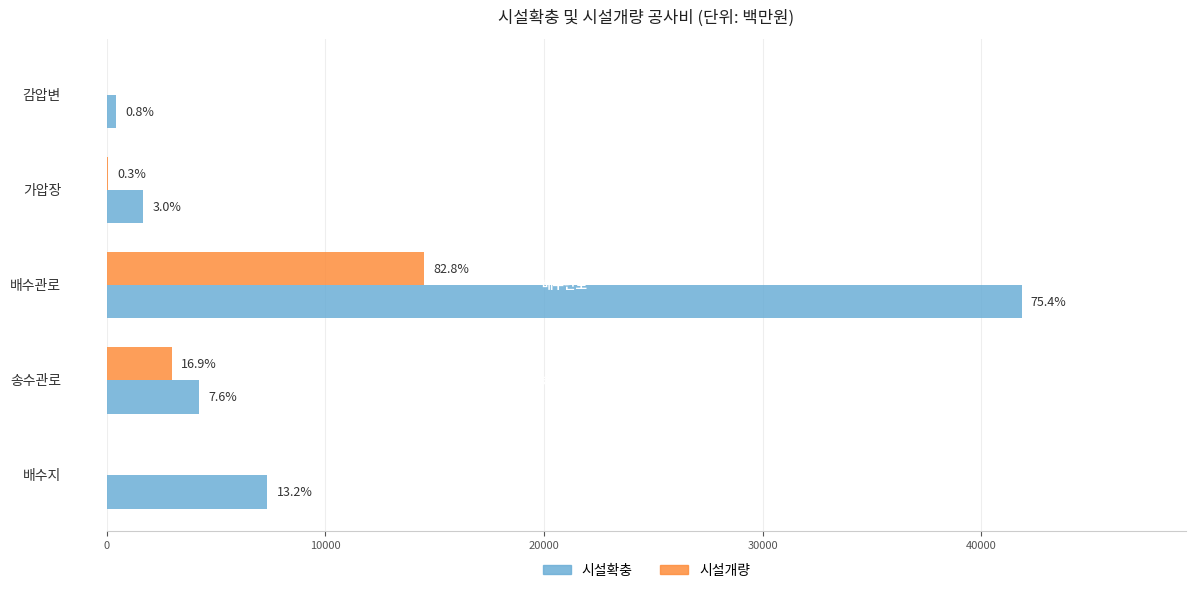

What are all the series names shown in the legend?

시설확충, 시설개량